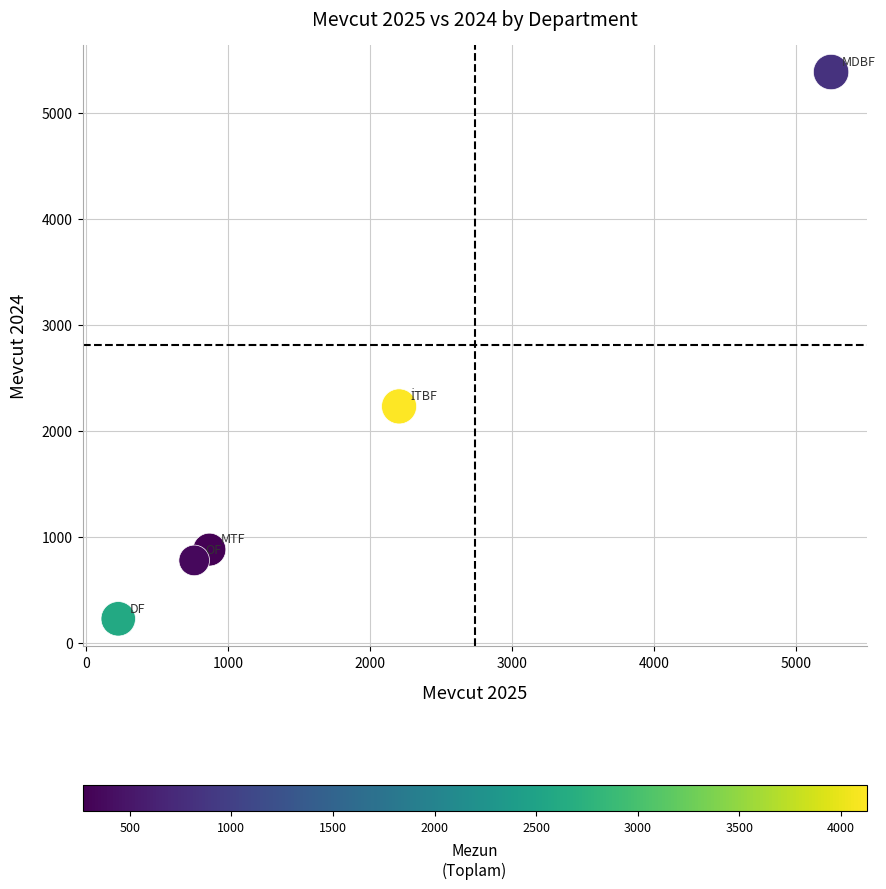

What is the range of X values (max minus min)?

5021